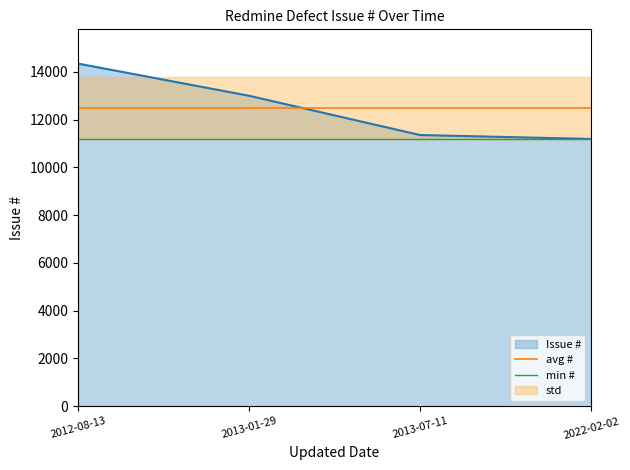

What is the label of the 2nd point from the right?

2013-07-11